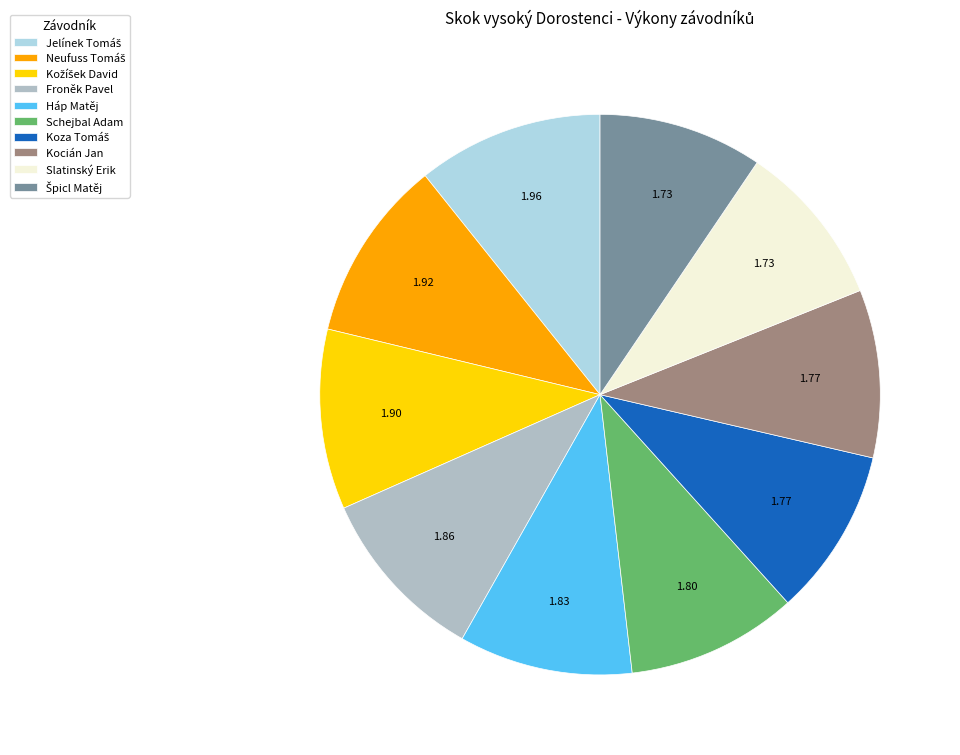

Is the sum of Kocián Jan and Schejbal Adam greater than half?

No